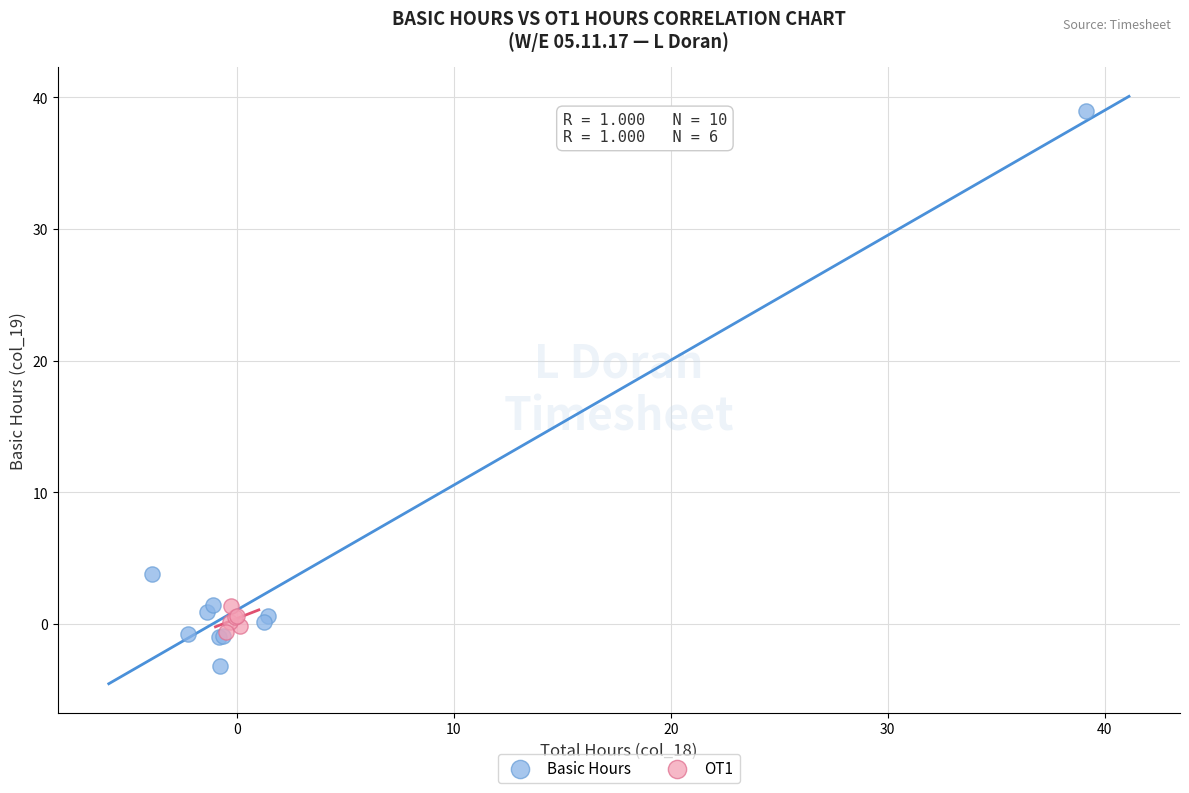

Which series has the largest Y range (max minus min)?

Basic Hours